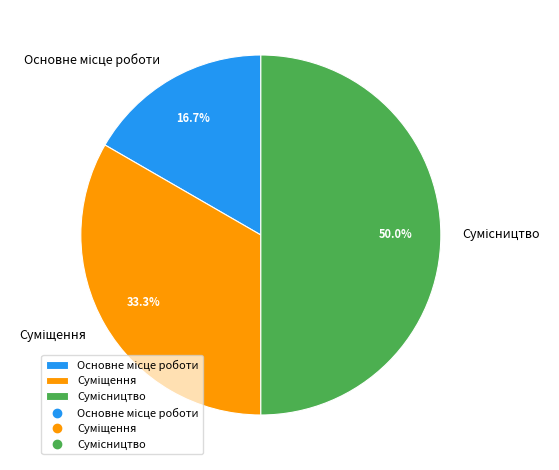

Between Сумісництво and Основне місце роботи, which is larger?

Сумісництво